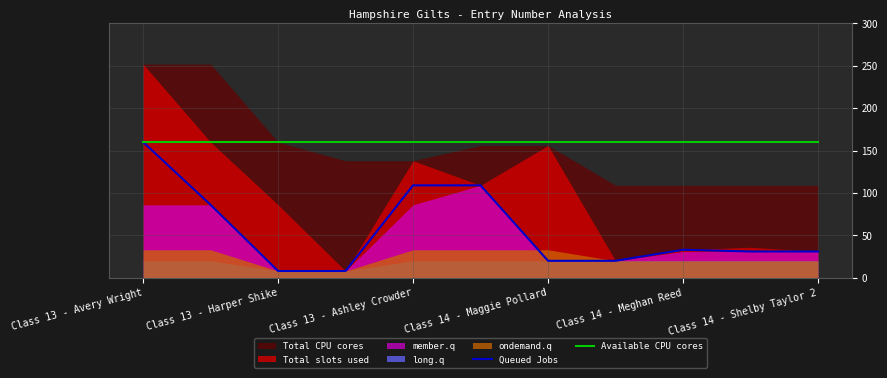

Is it true that Queued Jobs equals 4 at Class 14 - Maggie Pollard?

False